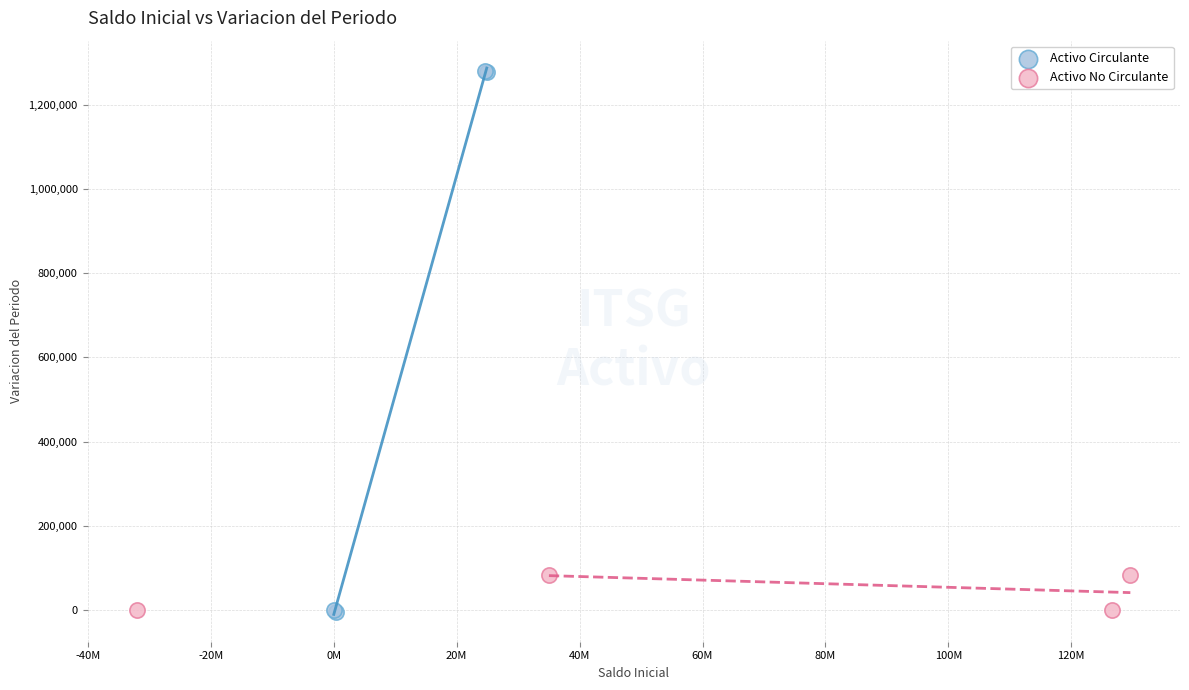

Which series has the largest Y range (max minus min)?

Activo Circulante